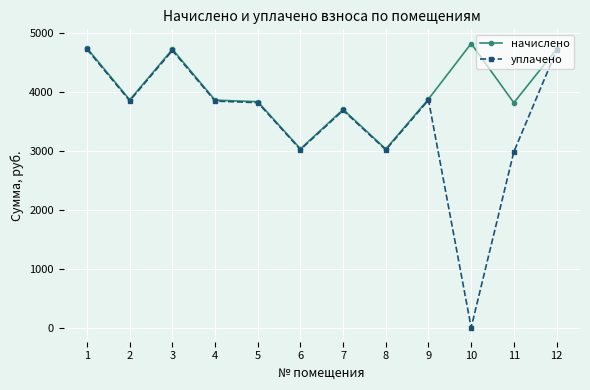

What is the spread (max minus min) of values at 6?

13.0